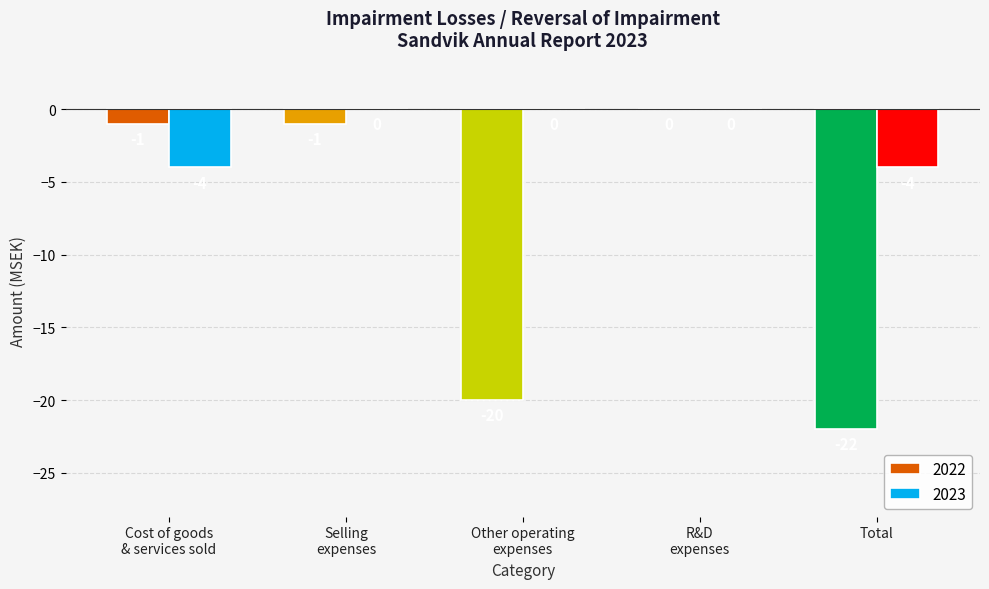

The value of 2023 at Total is -1. True or false?

False